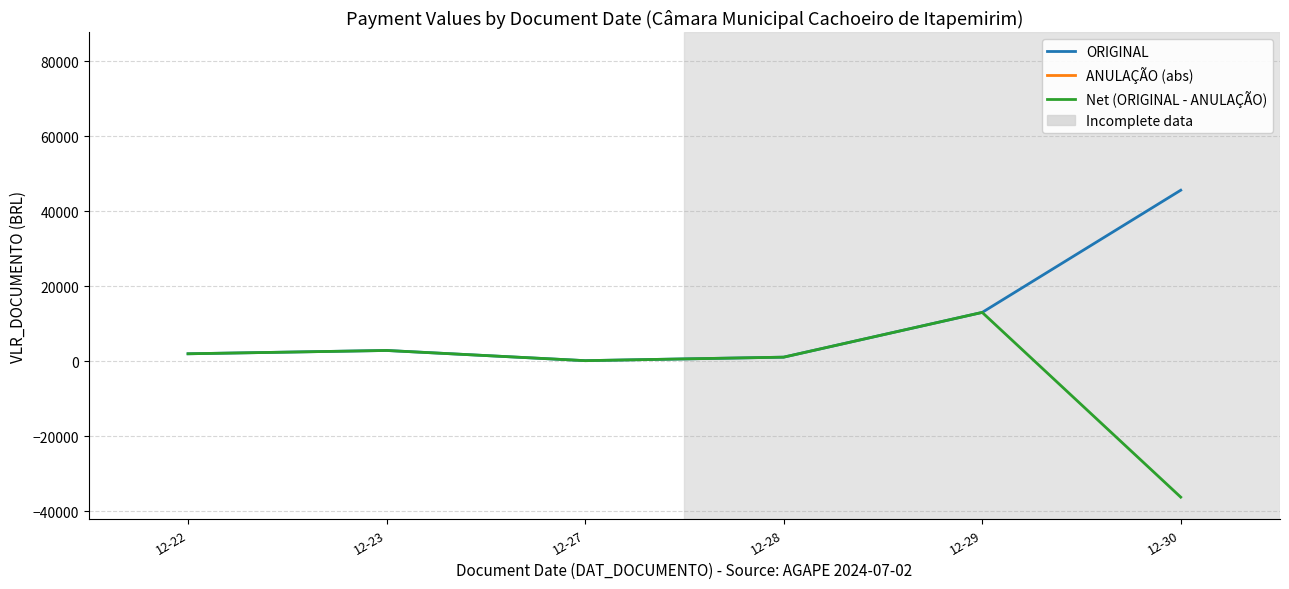

At how many categories does at least one series exceed 23909?

1